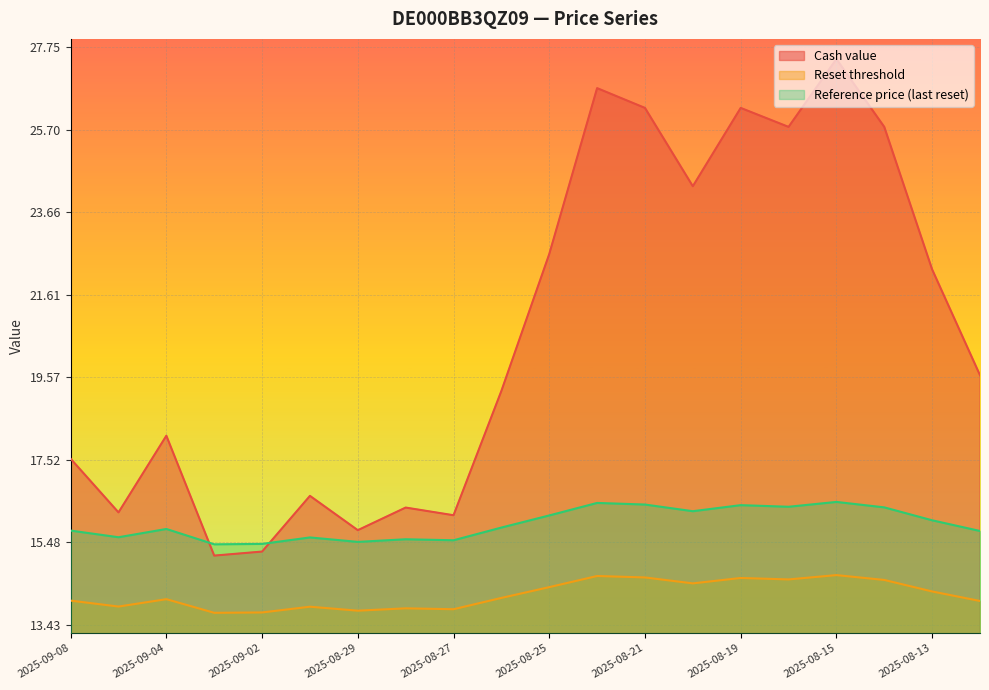

What are all the series names shown in the legend?

Cash value, Reset threshold, Reference price (last reset)